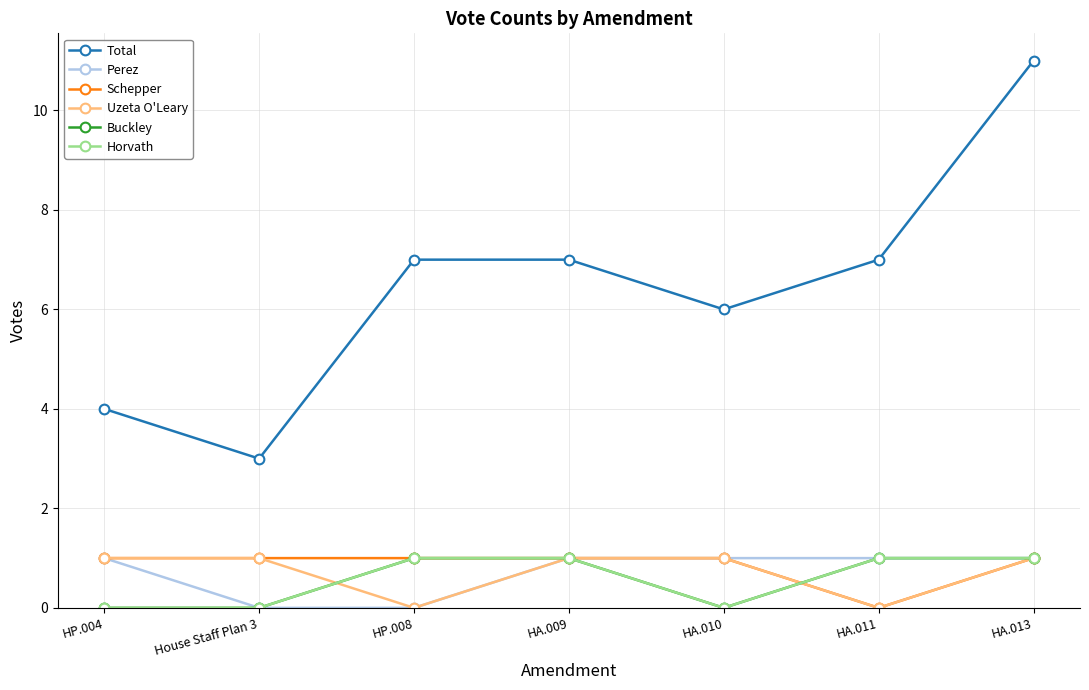

What is the total value across all series at House Staff Plan 3?

5